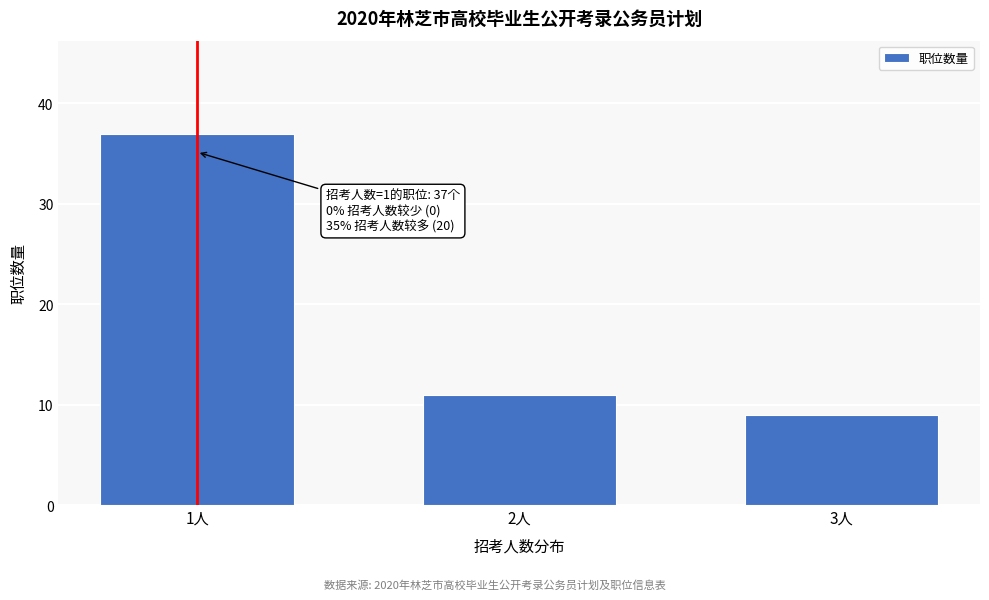

Reading right to left, transcribe all the data shown in this chart.

9	11	37